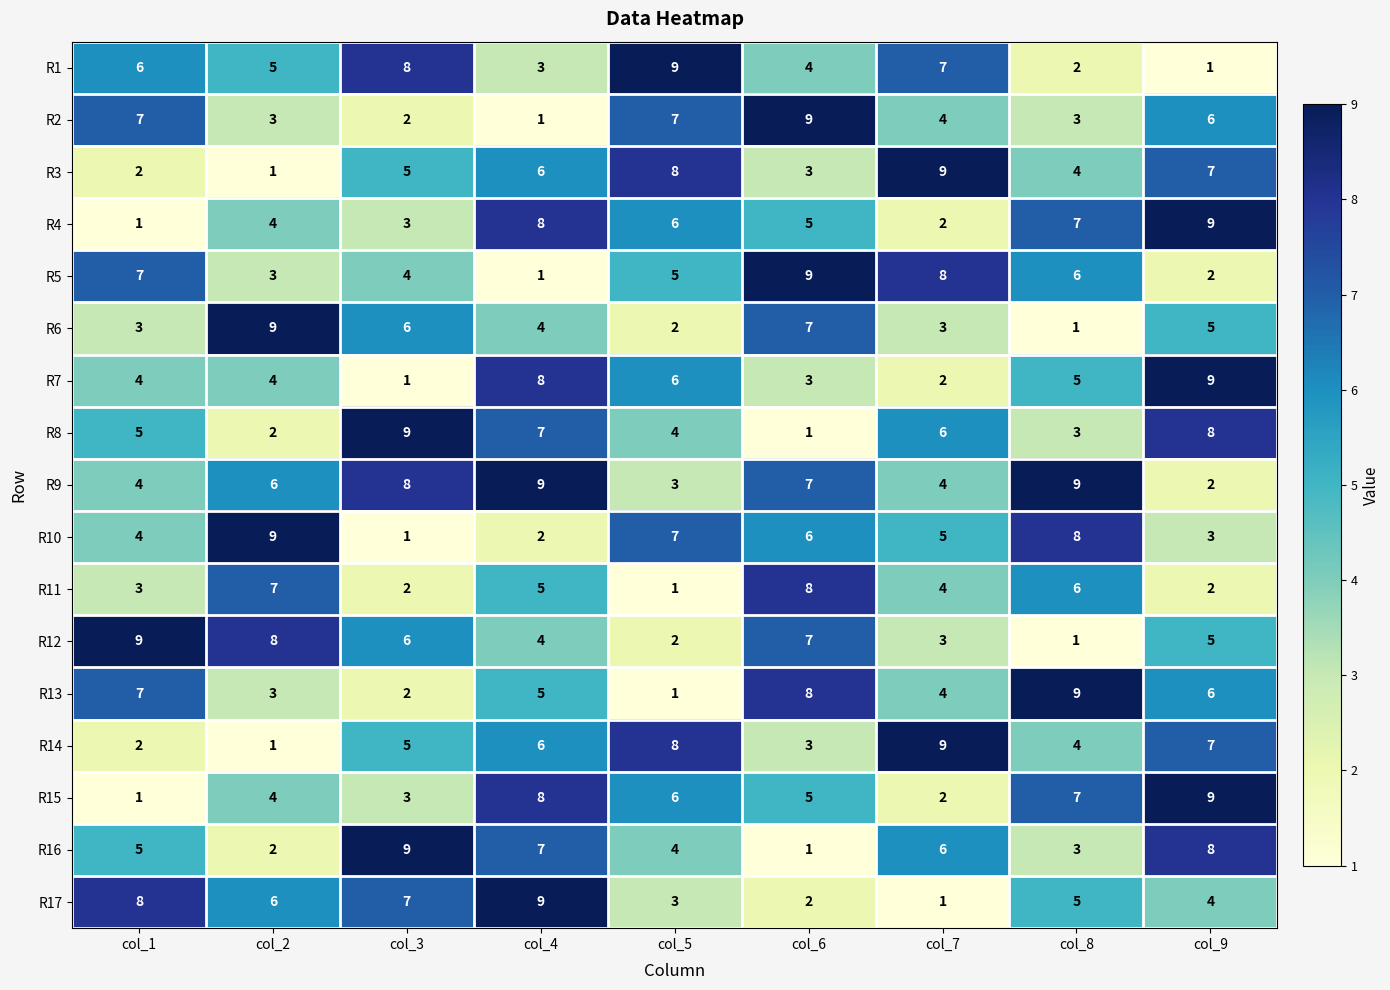

Count the number of categories in the chart.

9